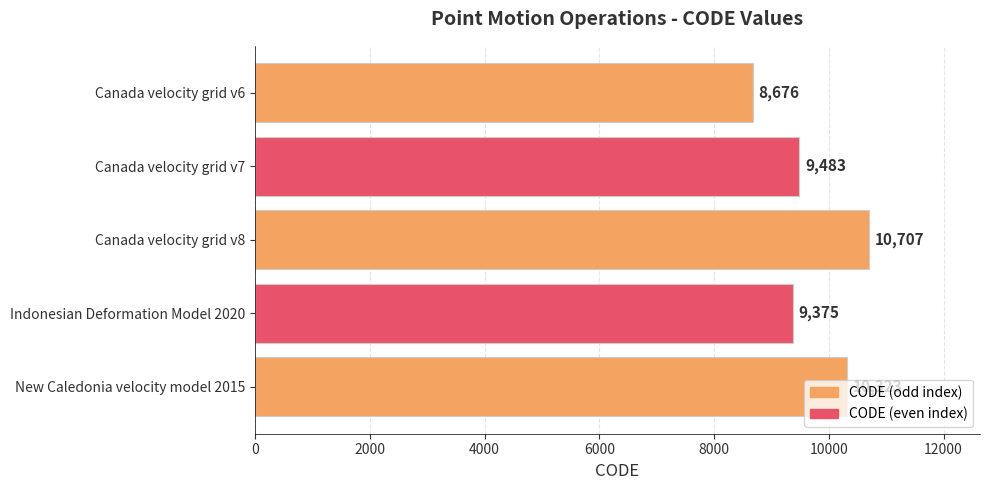

Rank the categories by value from highest to lowest.

Canada velocity grid v8, New Caledonia velocity model 2015, Canada velocity grid v7, Indonesian Deformation Model 2020, Canada velocity grid v6